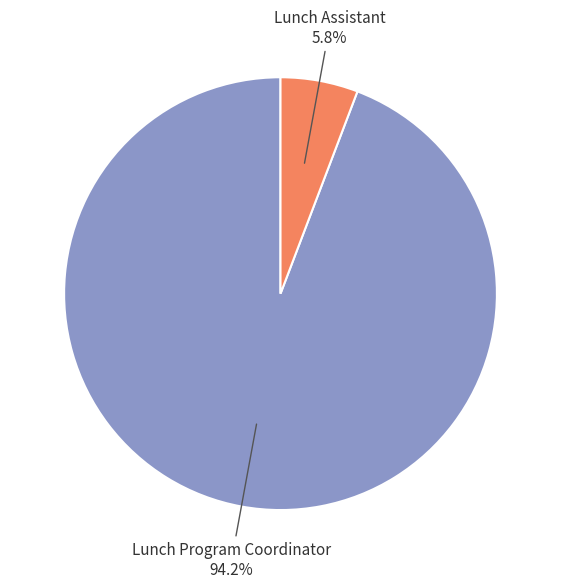

Which slice is the smallest?

Lunch Assistant